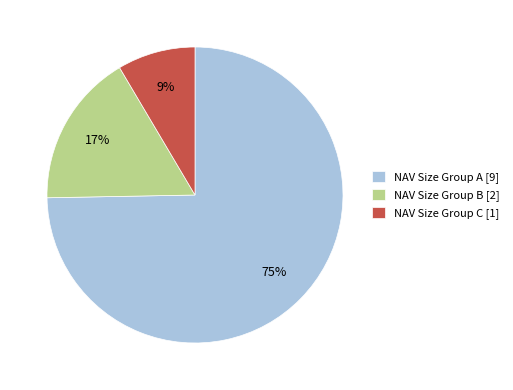

Count the number of slices in the pie.

3